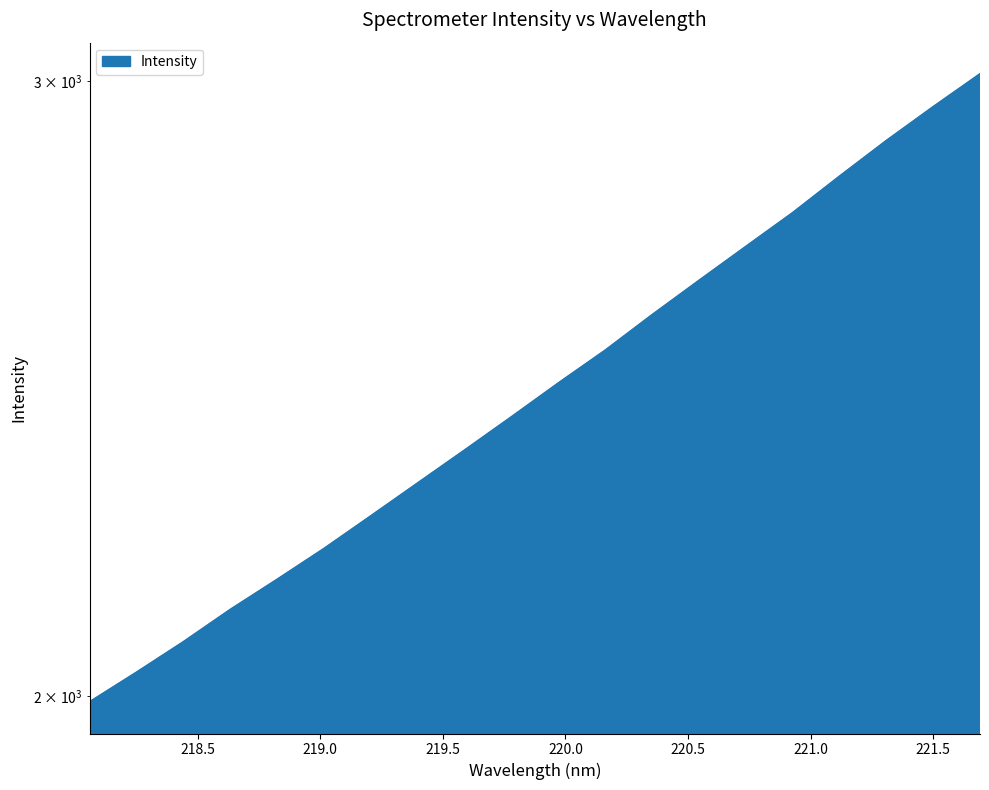

At which label does the data first exceed 2458?

219.9712